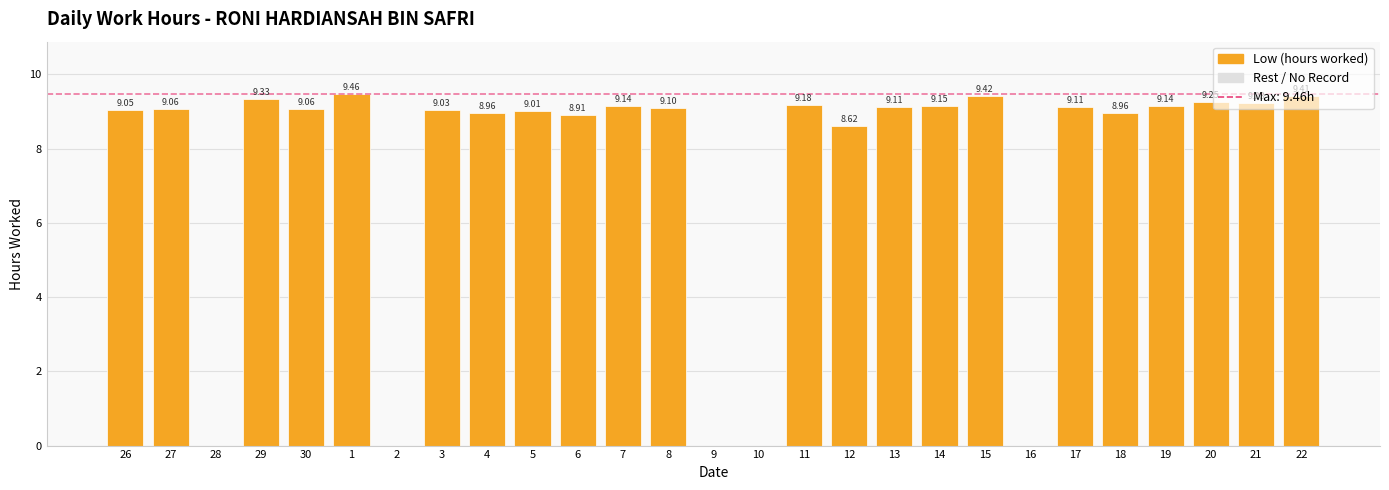

The chart shows a value of 4.9 at 27. True or false?

False